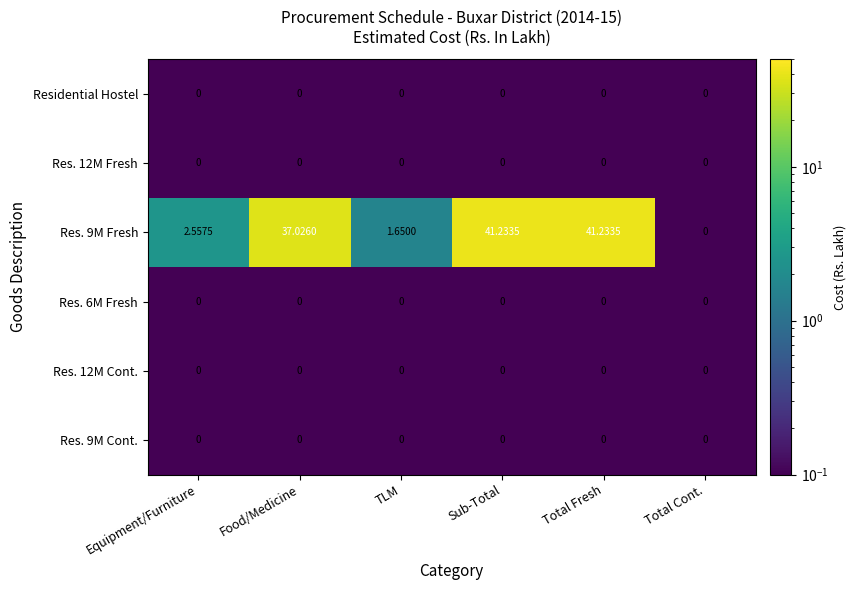

Is the value of Res. 12M Cont. at Total Cont. greater than the value of Res. 9M Fresh at Equipment/Furniture?

No